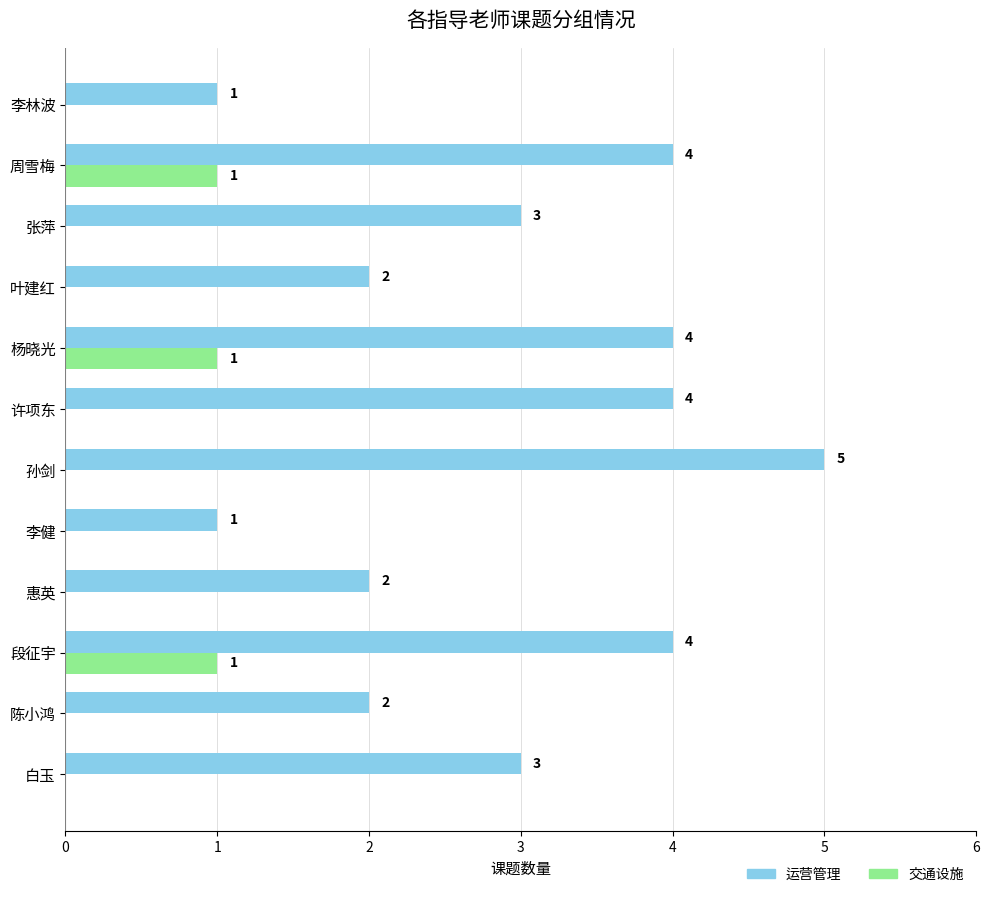

Which series has the largest total across all categories?

运营管理